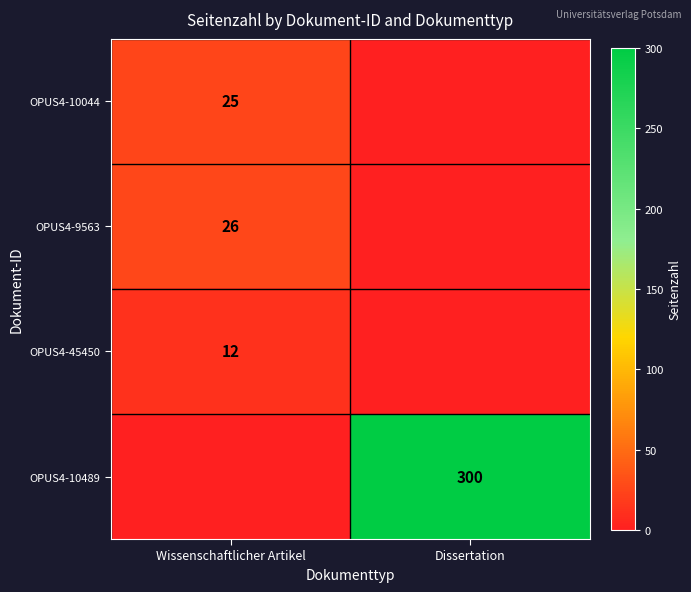

Is it true that OPUS4-45450 equals 20 at Wissenschaftlicher Artikel?

False